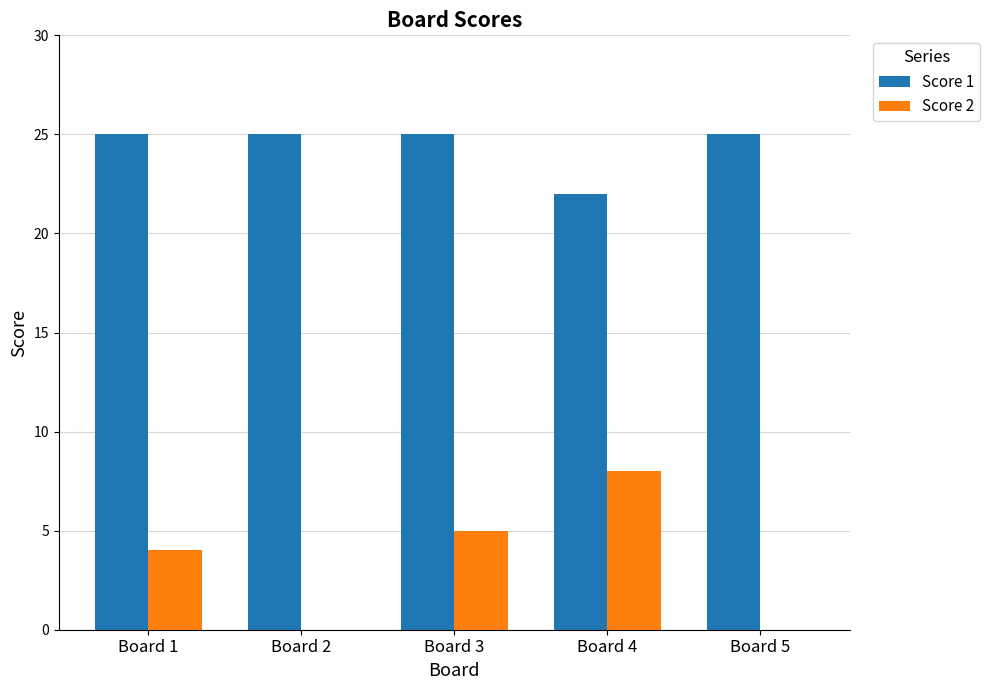

What are all the series names shown in the legend?

Score 1, Score 2